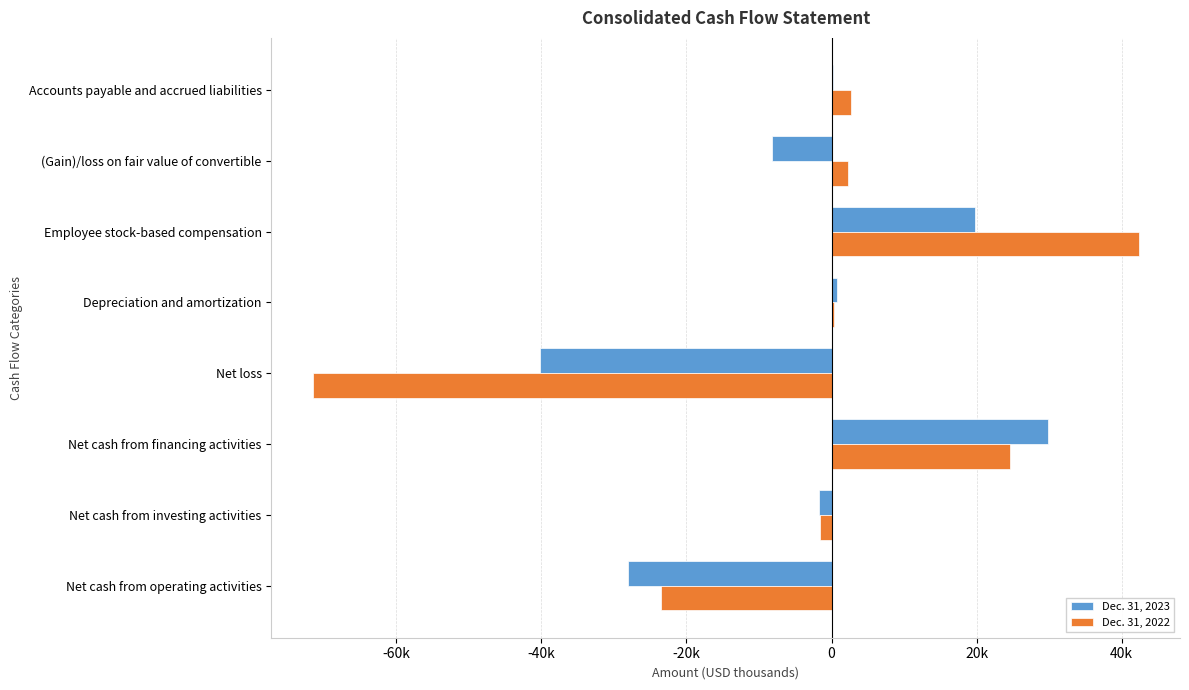

What are all the series names shown in the legend?

Dec. 31, 2023, Dec. 31, 2022